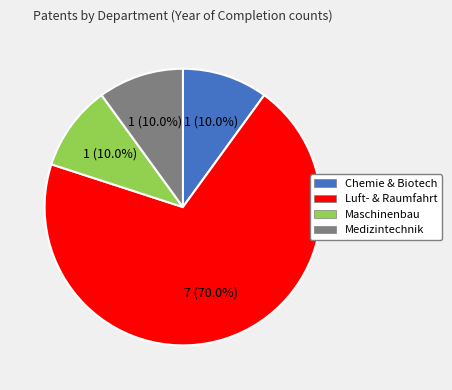

Does any single category account for the majority?

Yes